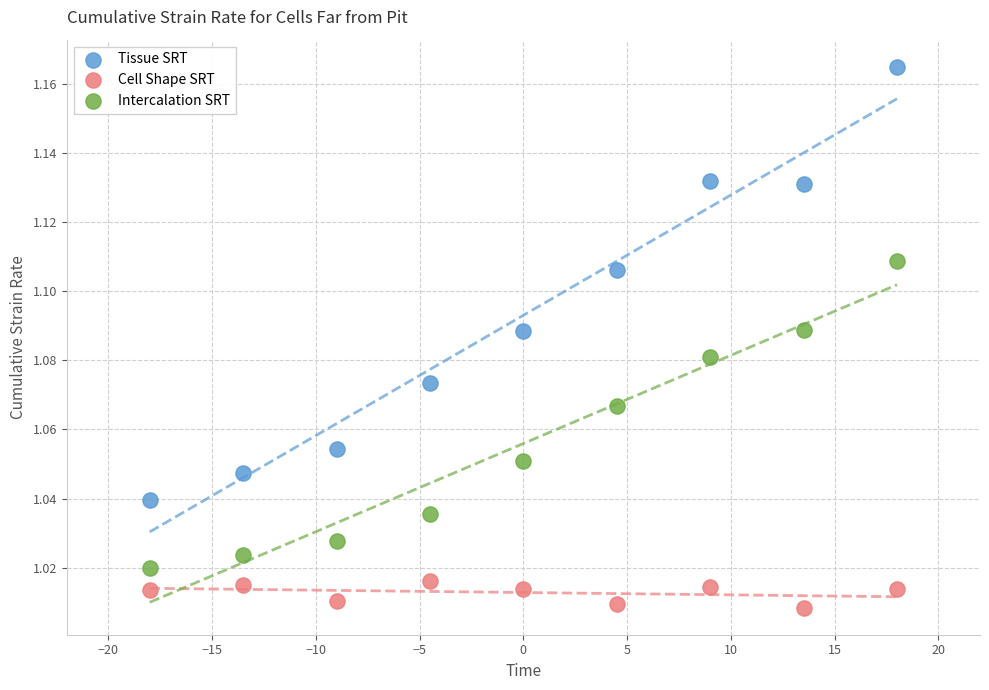

Which series has the largest Y range (max minus min)?

Tissue SRT